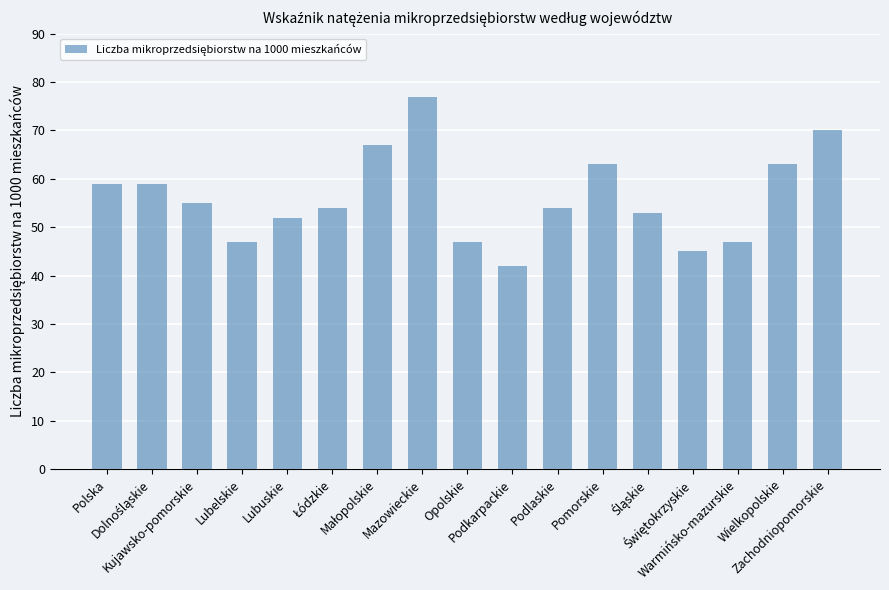

What is the value of the 12th bar from the left?

63